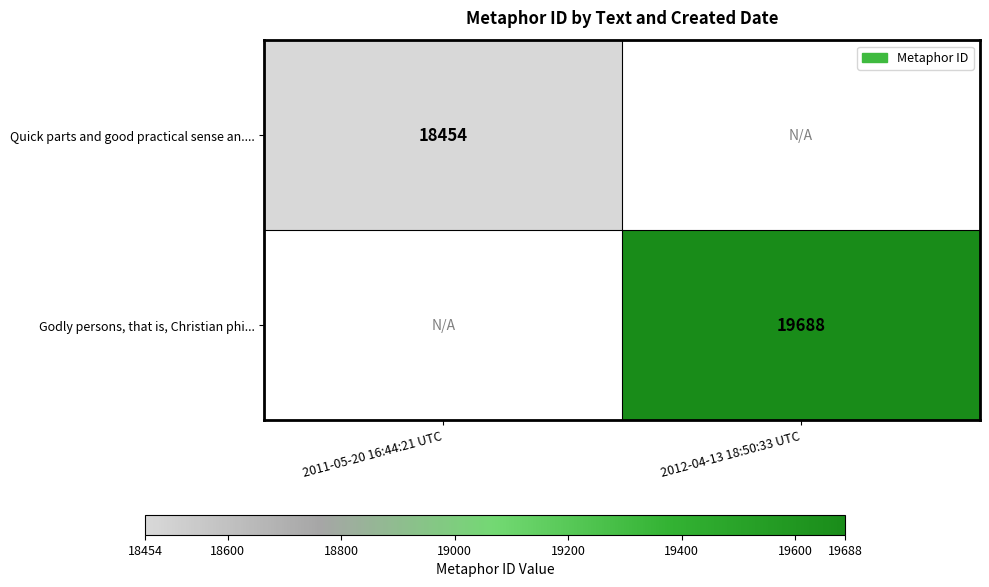

Is it true that Godly persons, that is, Christian phi... equals 5793 at 2012-04-13 18:50:33 UTC?

False